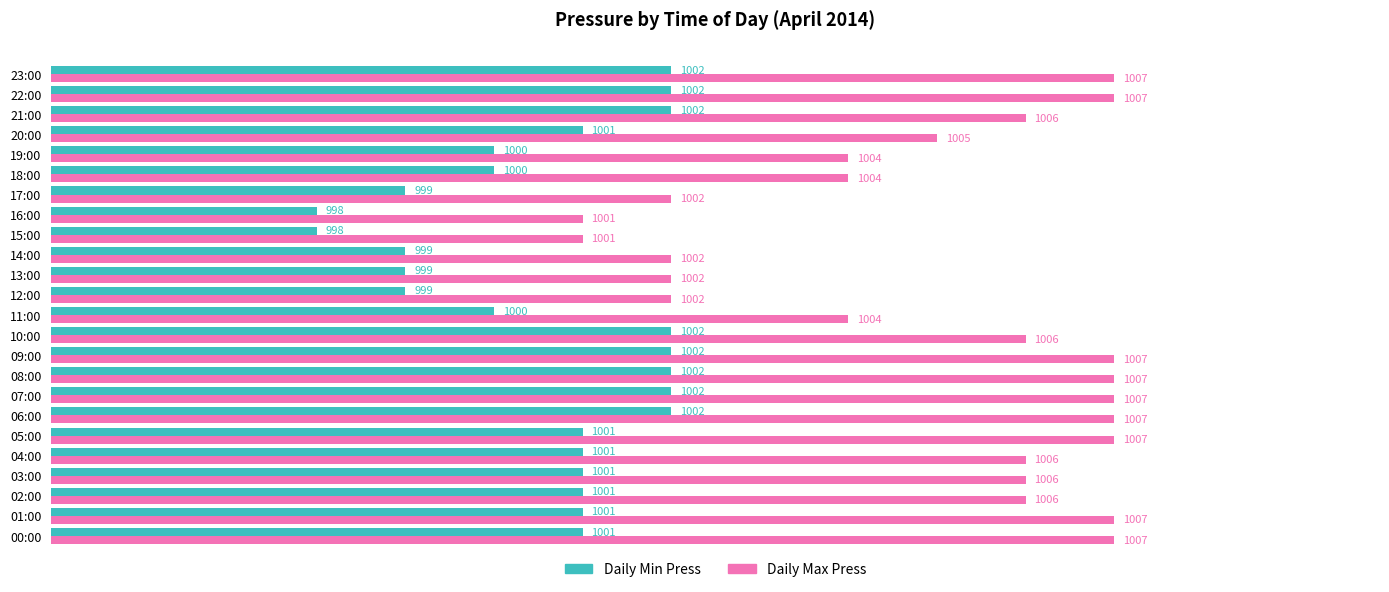

Between 09:00 and 10:00, which series saw the biggest shift?

Daily Max Press